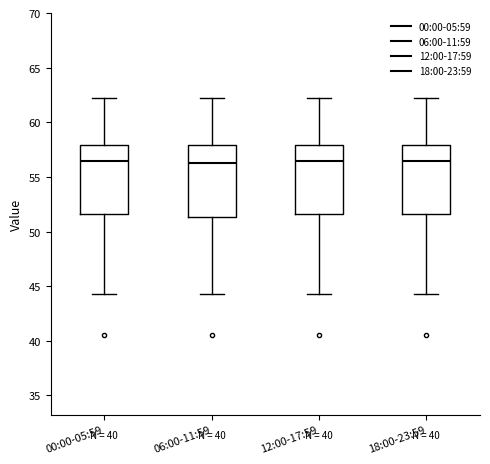

Where is the upper edge of the box for 12:00-17:59 on the y-axis? The values are not printed on the chart, so give them approximately, as read against the axis.

58.0